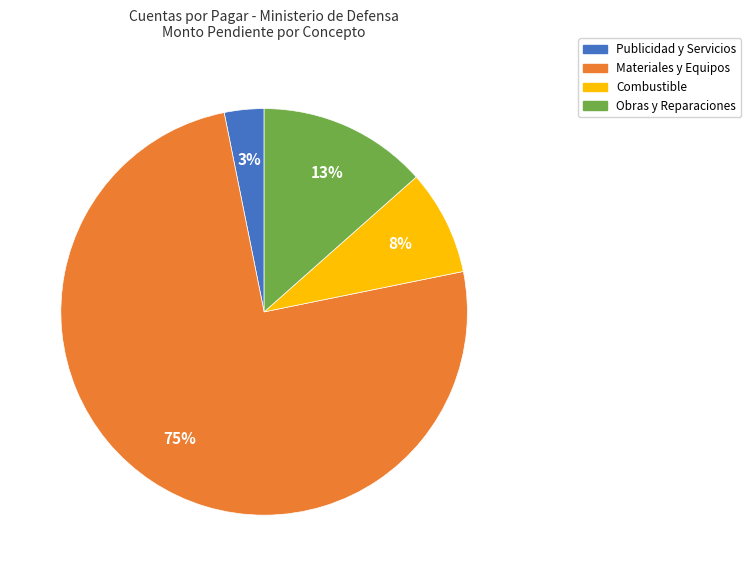

To the nearest percent, what is the average slice percentage?

25%